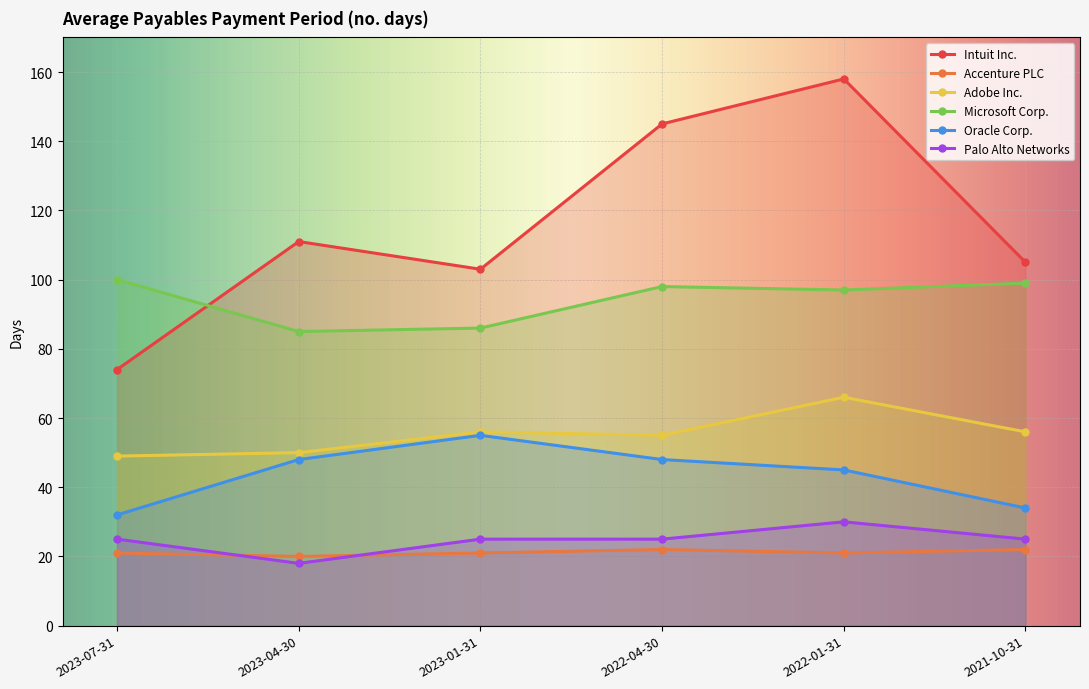

Is this an area chart (filled region under the line)?

No